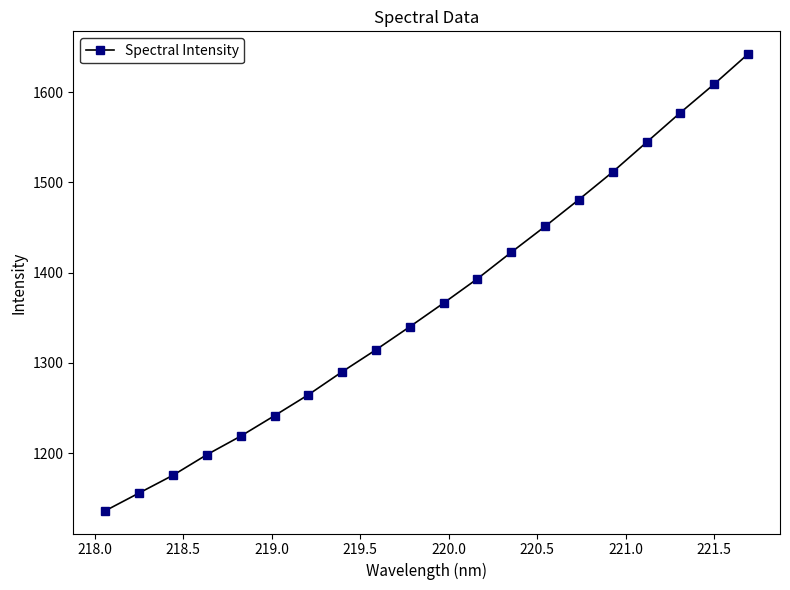

What is the difference between the second highest and second lowest values?

452.9